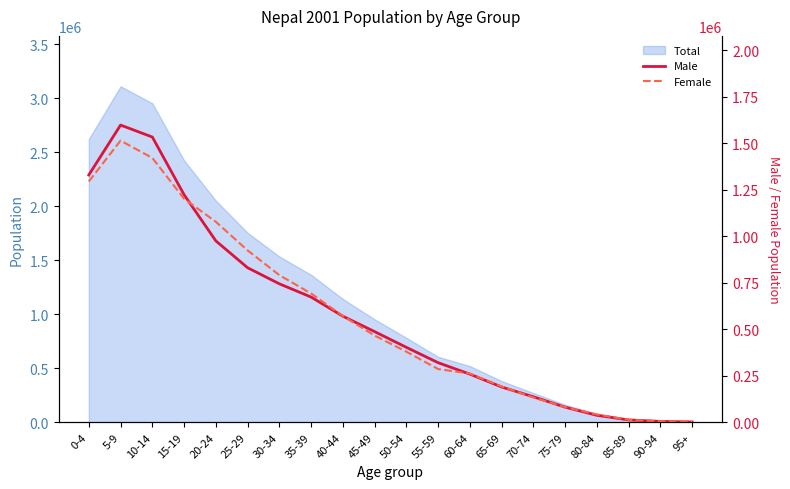

What is the average value of the Female series?

567472.4